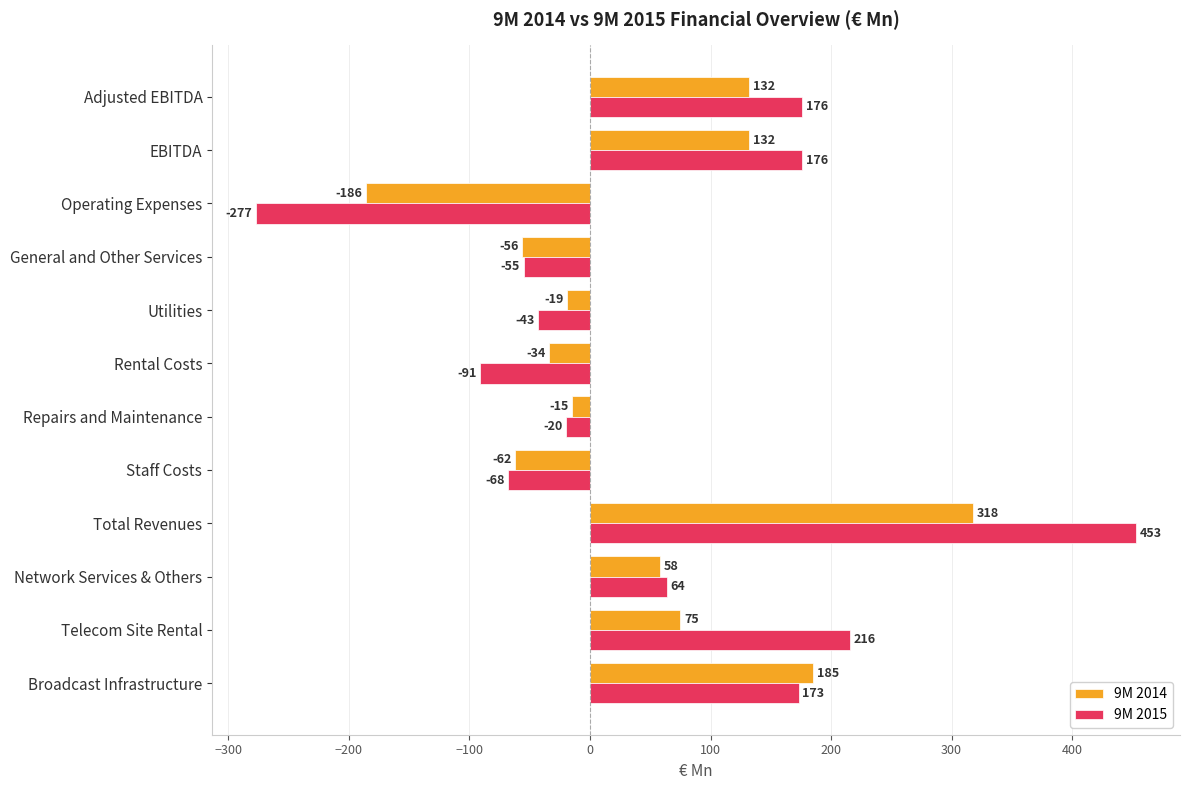

What is the sum of the 9M 2014 values at Staff Costs and Operating Expenses?

-248